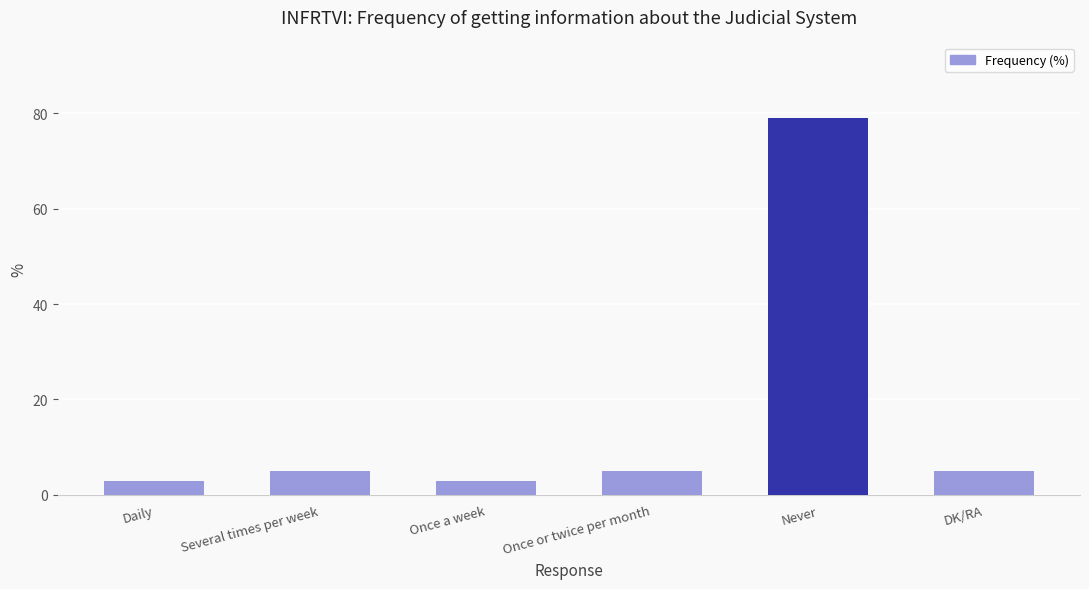

What is the minimum value shown in the chart?

3